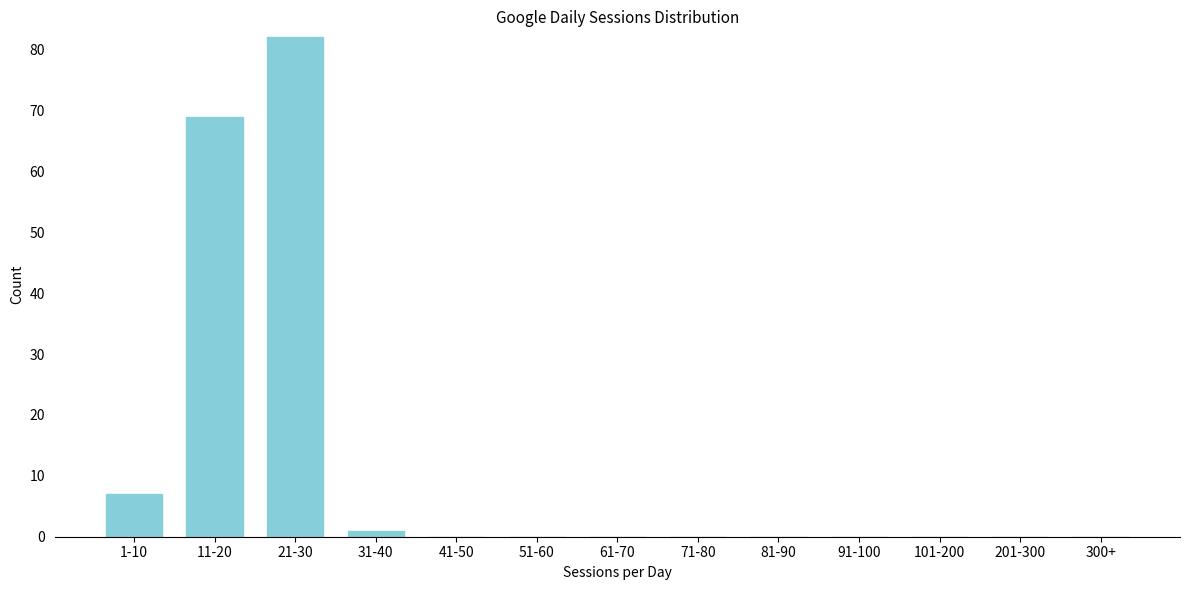

Reading left to right, what are all the values shown in this chart?

1-10=7	11-20=69	21-30=82	31-40=1	41-50=0	51-60=0	61-70=0	71-80=0	81-90=0	91-100=0	101-200=0	201-300=0	300+=0